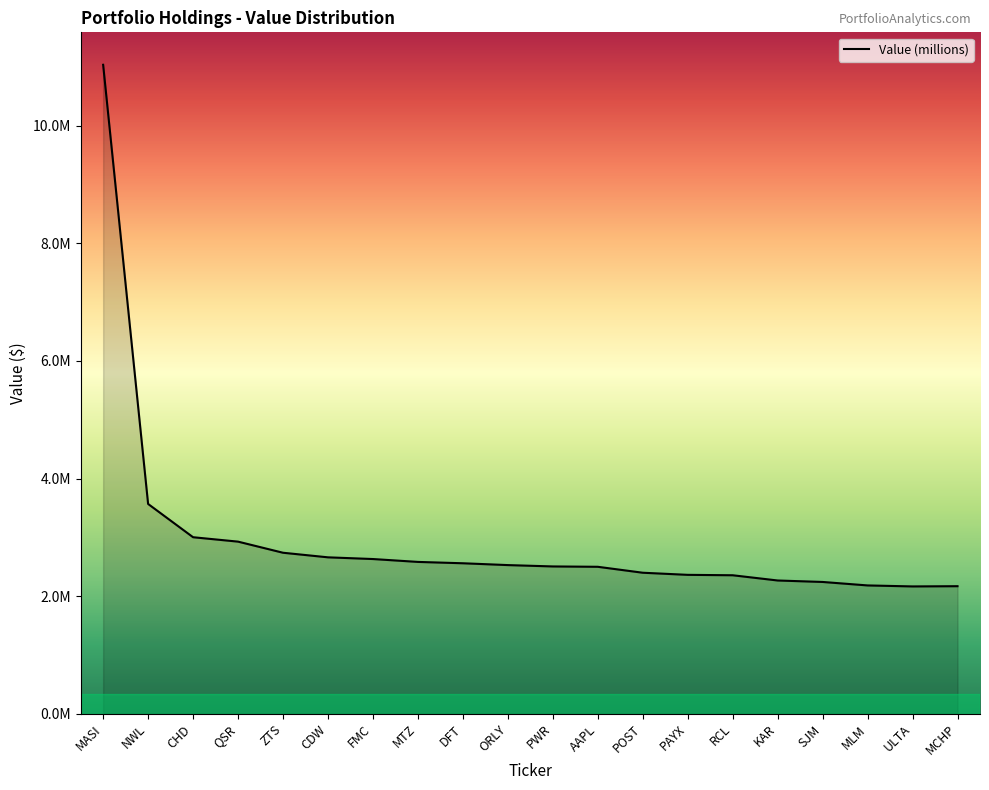

Does the chart display data point markers on the line(s)?

No